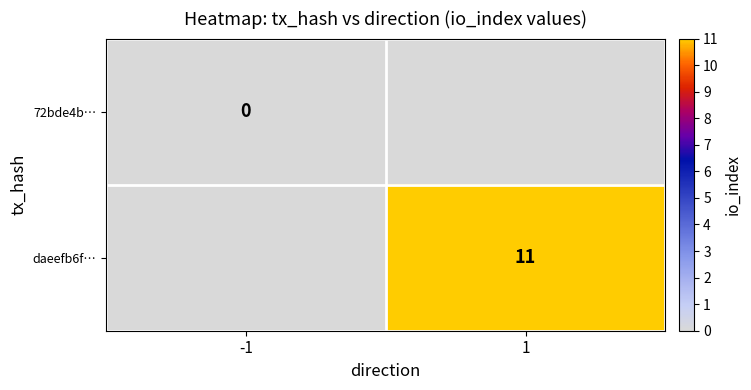

The daeefb6f… series shows 3 at 1. True or false?

False